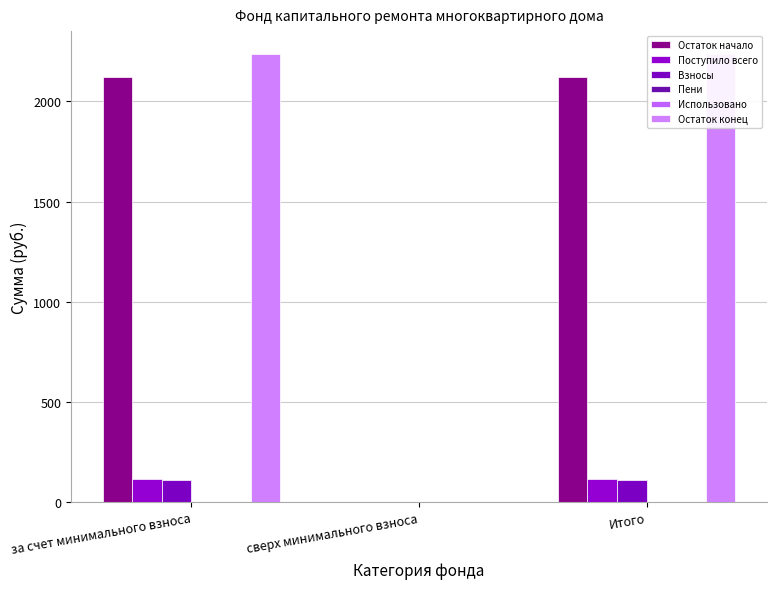

Is it true that Остаток конец equals 2977.1 at Итого?

False